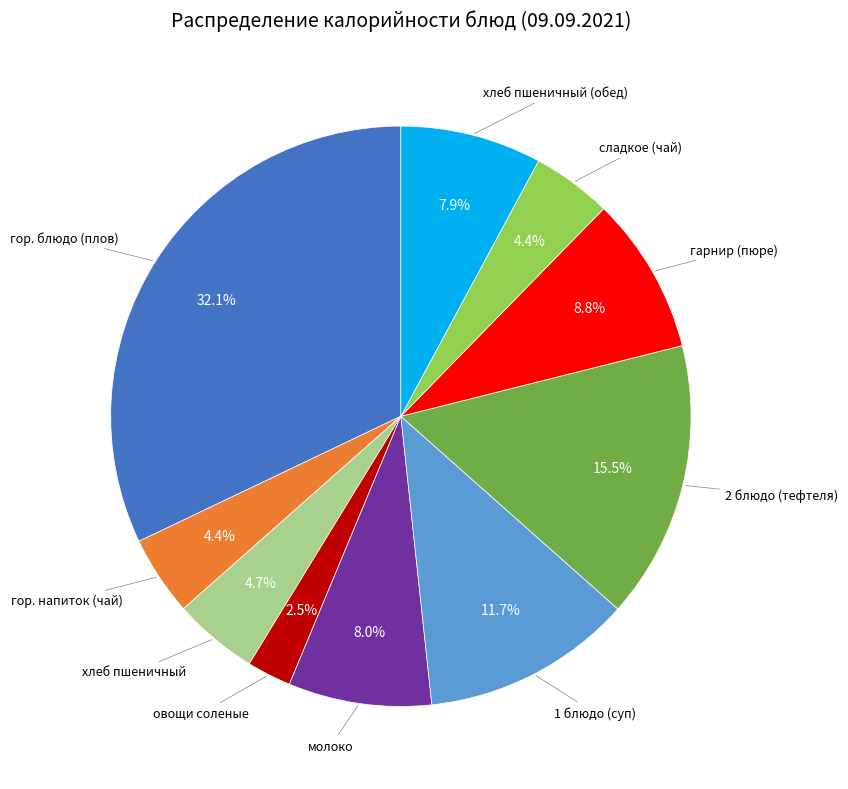

Is there any slice that represents more than half of the pie?

No